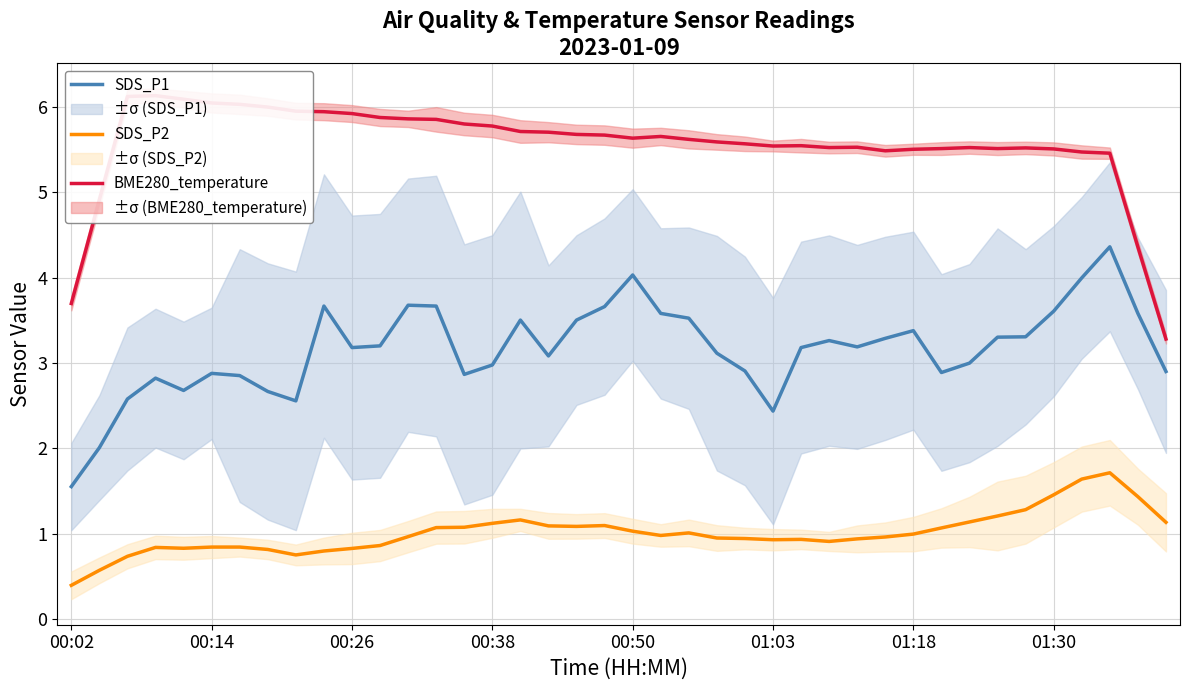

Reading left to right, transcribe all the data shown in this chart.

SDS_P1: 1.6	2.0	2.6	2.8	2.7	2.9	2.9	2.7	2.6	3.7	3.2	3.2	3.7	3.7	2.9	3.0	3.5	3.1	3.5	3.7	4.0	3.6	3.5	3.1	2.9	2.4	3.2	3.3	3.2	3.3	3.4	2.9	3.0	3.3	3.3	3.6	4.0	4.4	3.6	2.9
SDS_P2: 0.4	0.6	0.7	0.8	0.8	0.8	0.8	0.8	0.8	0.8	0.8	0.9	1.0	1.1	1.1	1.1	1.2	1.1	1.1	1.1	1.0	1.0	1.0	1.0	0.9	0.9	0.9	0.9	0.9	1.0	1.0	1.1	1.1	1.2	1.3	1.5	1.6	1.7	1.4	1.1
BME280_temperature: 3.7	4.9	6.1	6.1	6.1	6.0	6.0	6.0	5.9	5.9	5.9	5.9	5.9	5.9	5.8	5.8	5.7	5.7	5.7	5.7	5.6	5.7	5.6	5.6	5.6	5.5	5.5	5.5	5.5	5.5	5.5	5.5	5.5	5.5	5.5	5.5	5.5	5.5	4.4	3.3